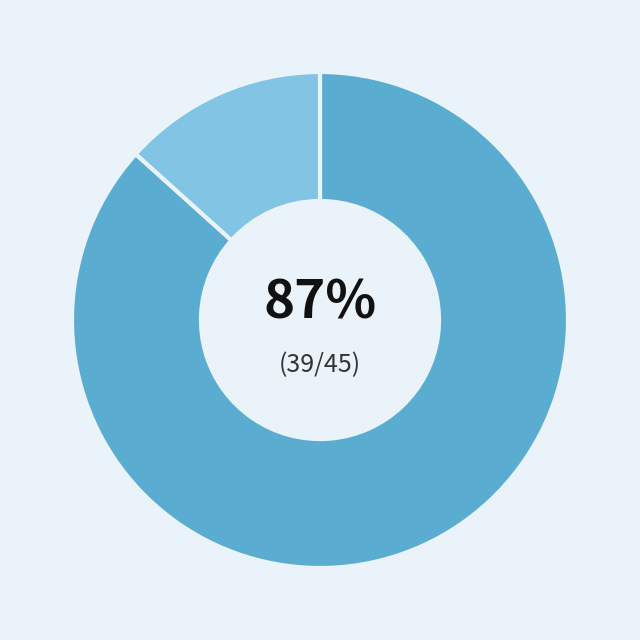

To the nearest percent, what is the average slice percentage?

50%